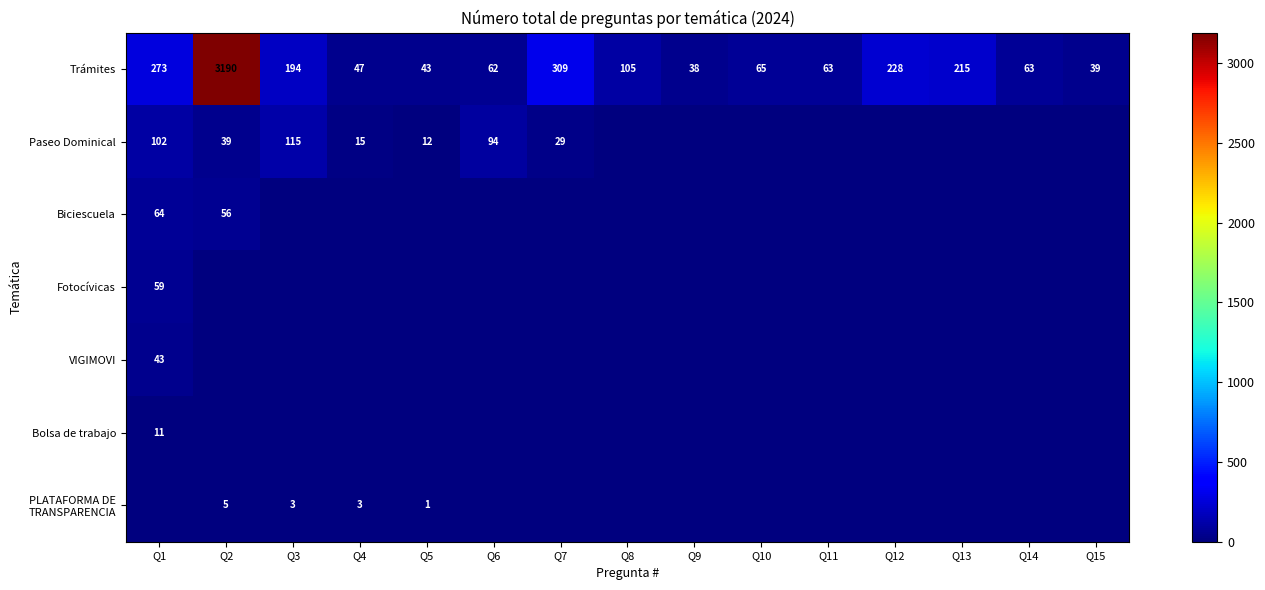

Which category has the highest value in the Trámites series?

Q2